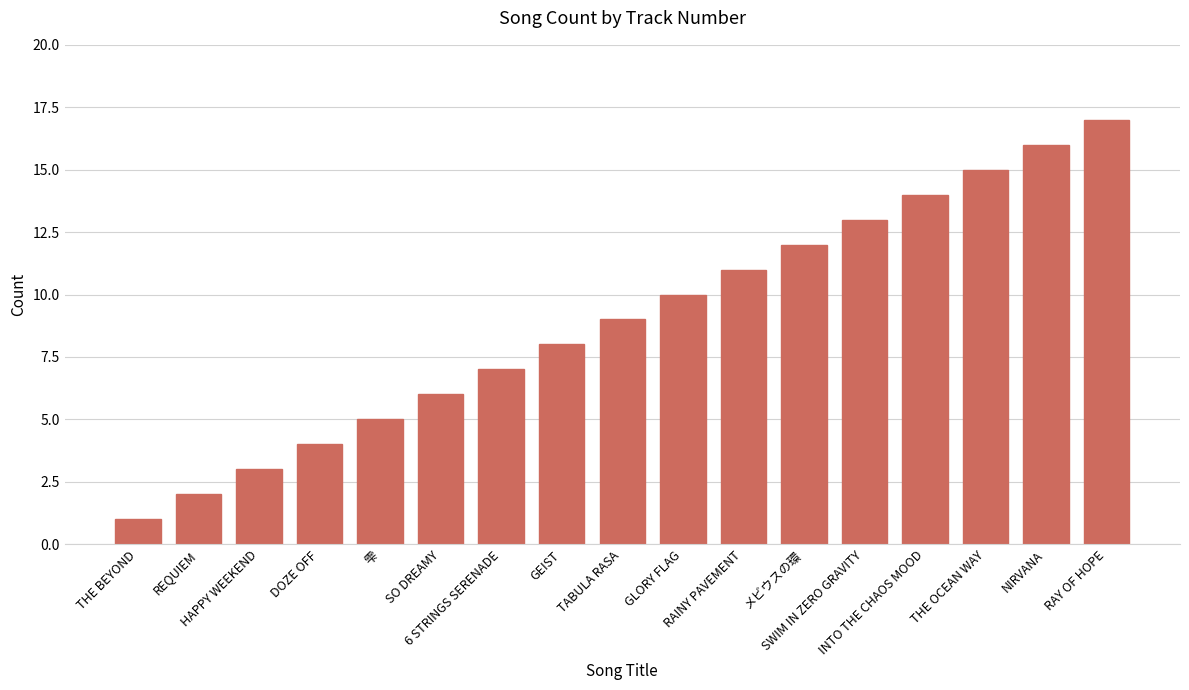

What is the difference between the second highest and minimum values?

15